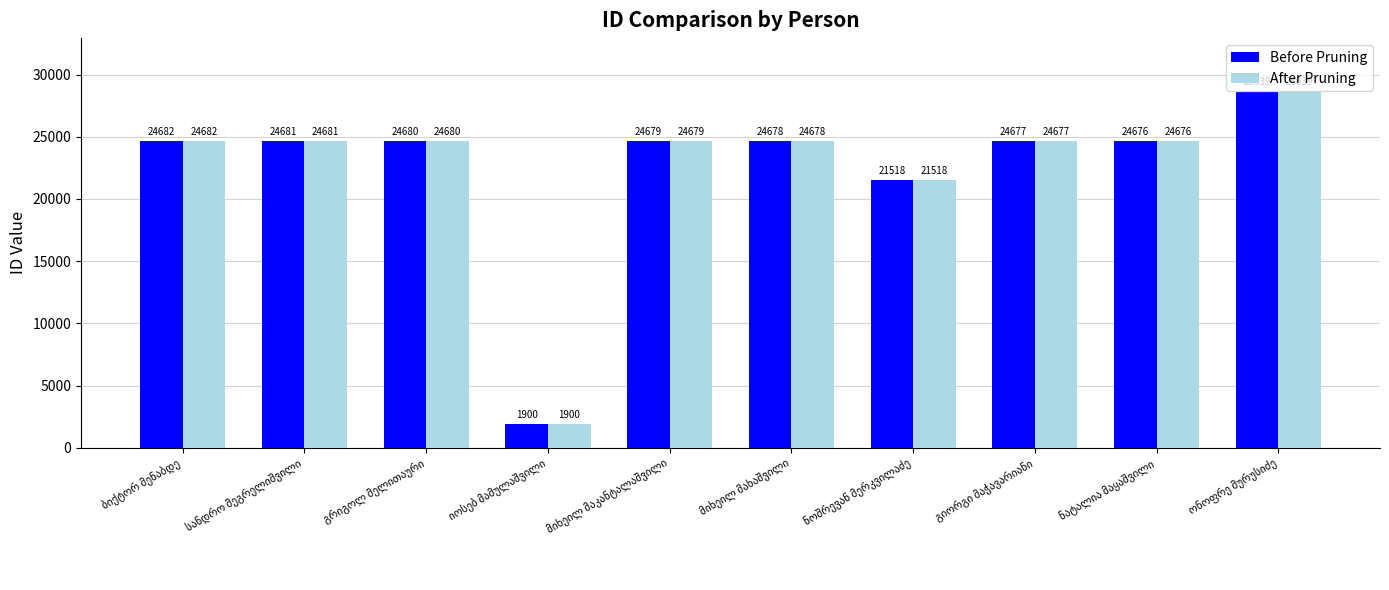

What is the average value of the Before Pruning series?

22481